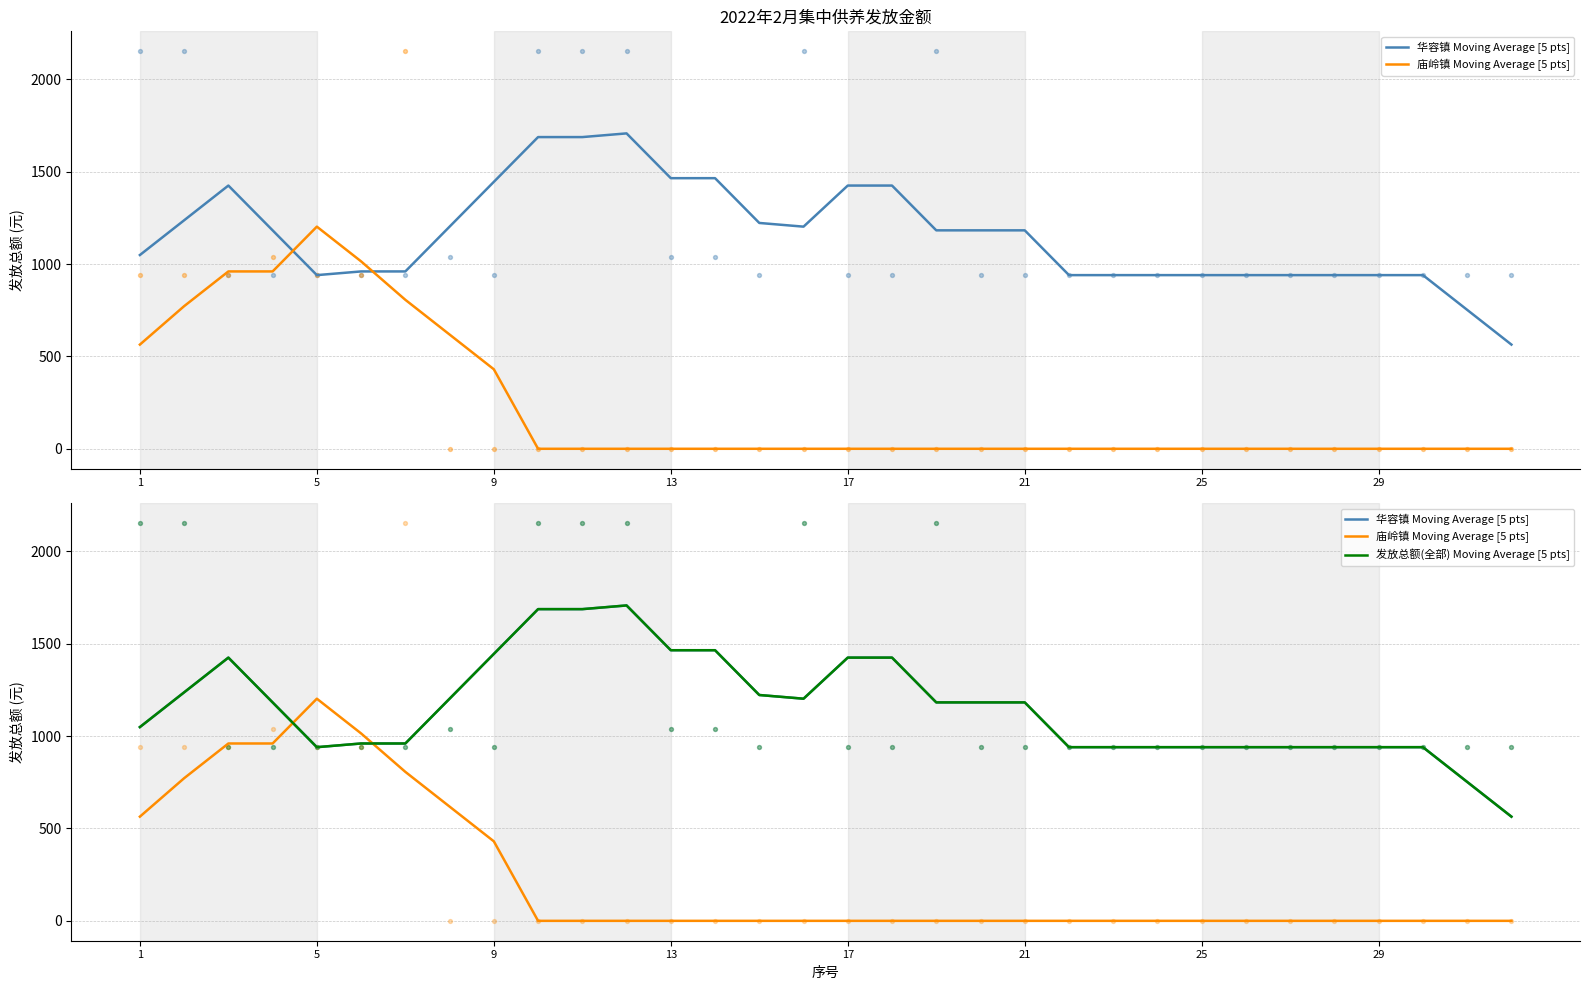

Which series reaches the maximum Y coordinate?

华容镇 Moving Average [5 pts]